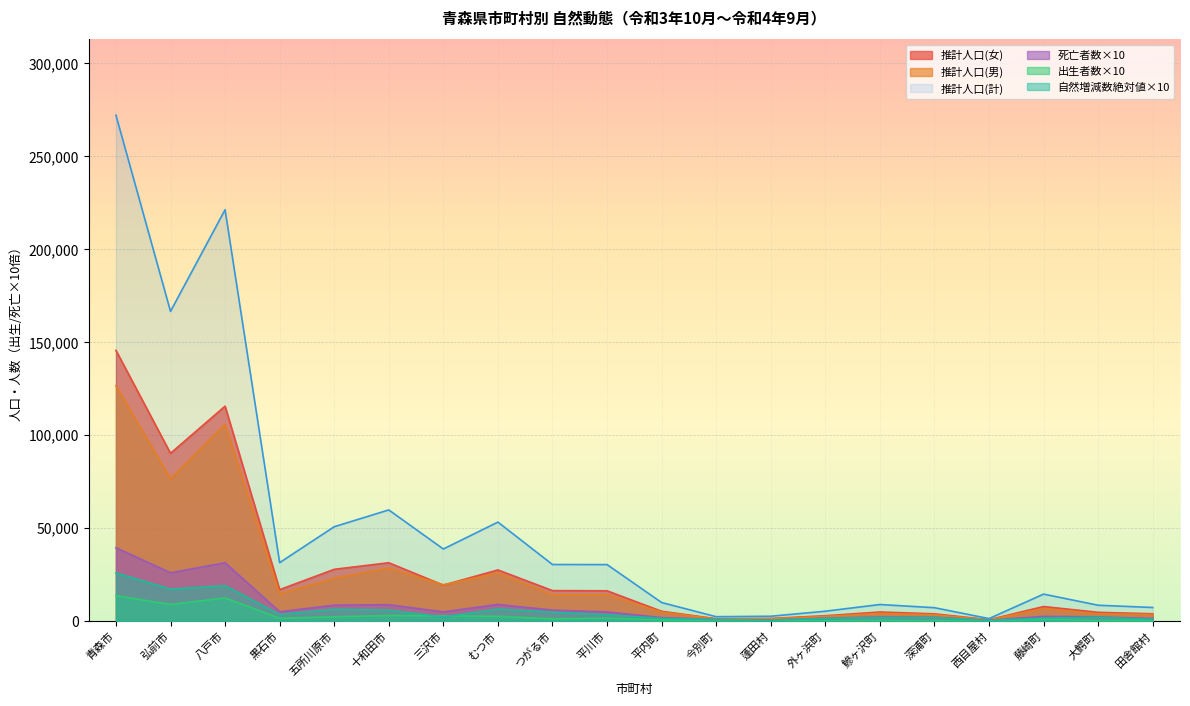

True or false: 自然増減数 has more than 2 interior local peaks.

True